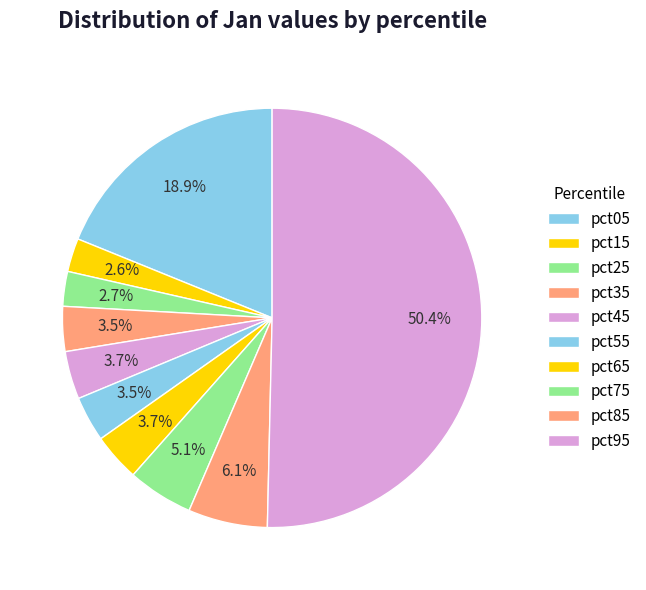

Which category has the smallest portion of the pie?

pct15